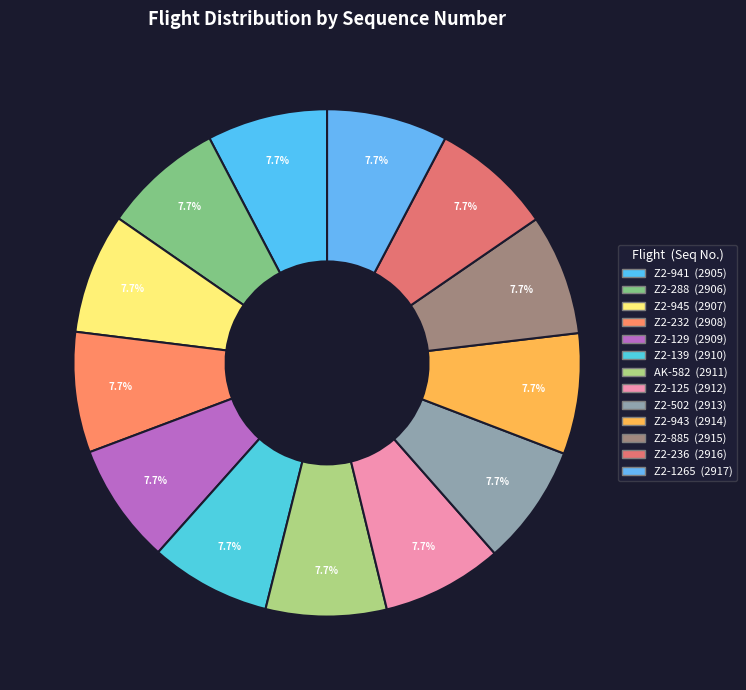

Rank the categories by value from highest to lowest.

Z2-1265, Z2-236, Z2-885, Z2-943, Z2-502, Z2-125, AK-582, Z2-139, Z2-129, Z2-232, Z2-945, Z2-288, Z2-941